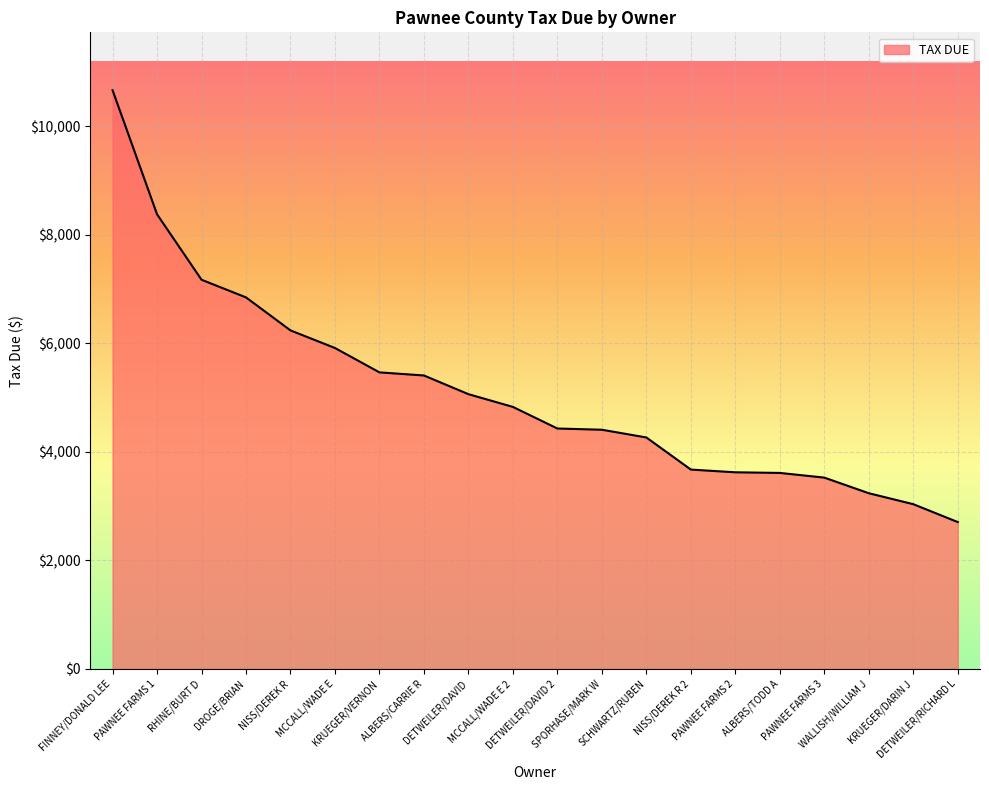

What is the difference between the maximum and minimum values?

7956.2